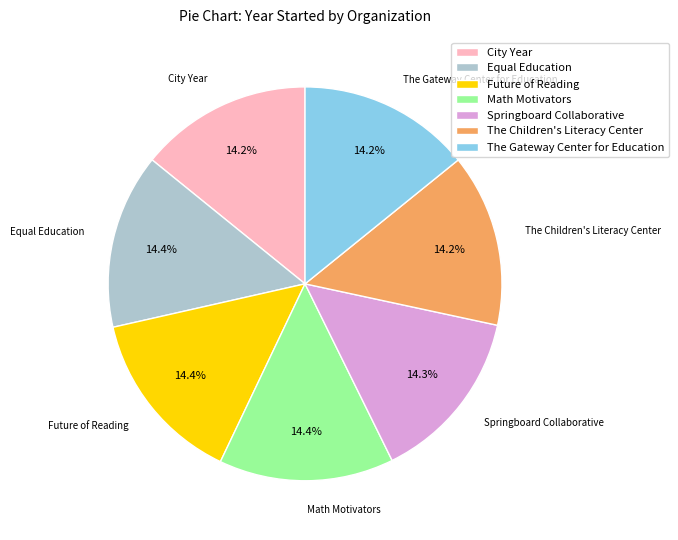

What is the ratio of the value at Future of Reading to the value at The Gateway Center for Education?

1.0